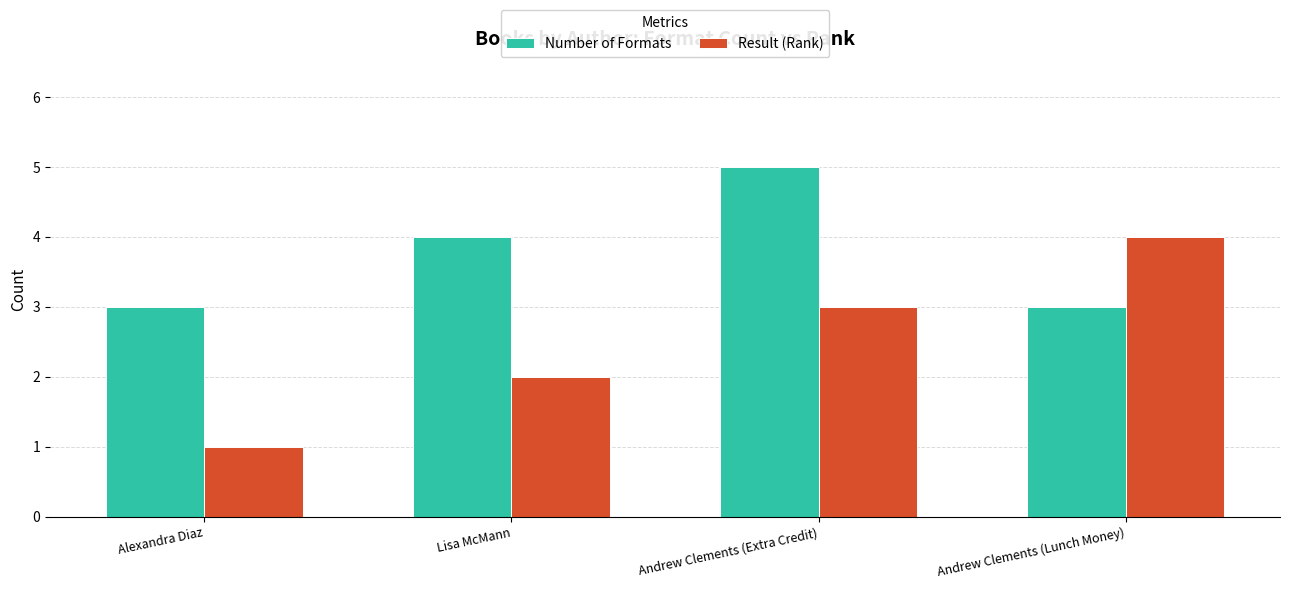

What is the difference between the highest and lowest values at Alexandra Diaz?

2